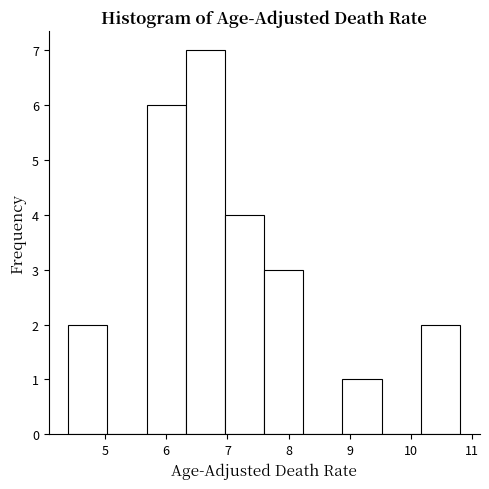

Which range on the x-axis has the tallest bar?

6.32 to 6.96